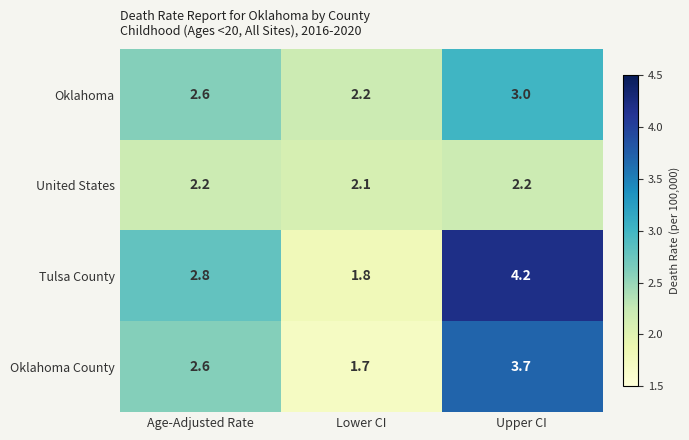

What is the sum of the Oklahoma values at Lower CI and Age-Adjusted Rate?

4.8